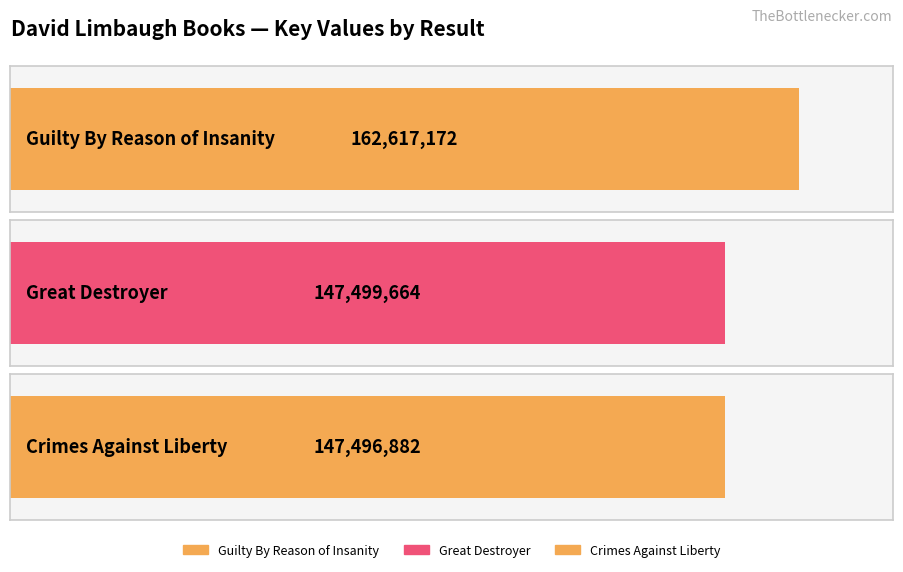

What is the value of the 2nd bar from the left?

147499664